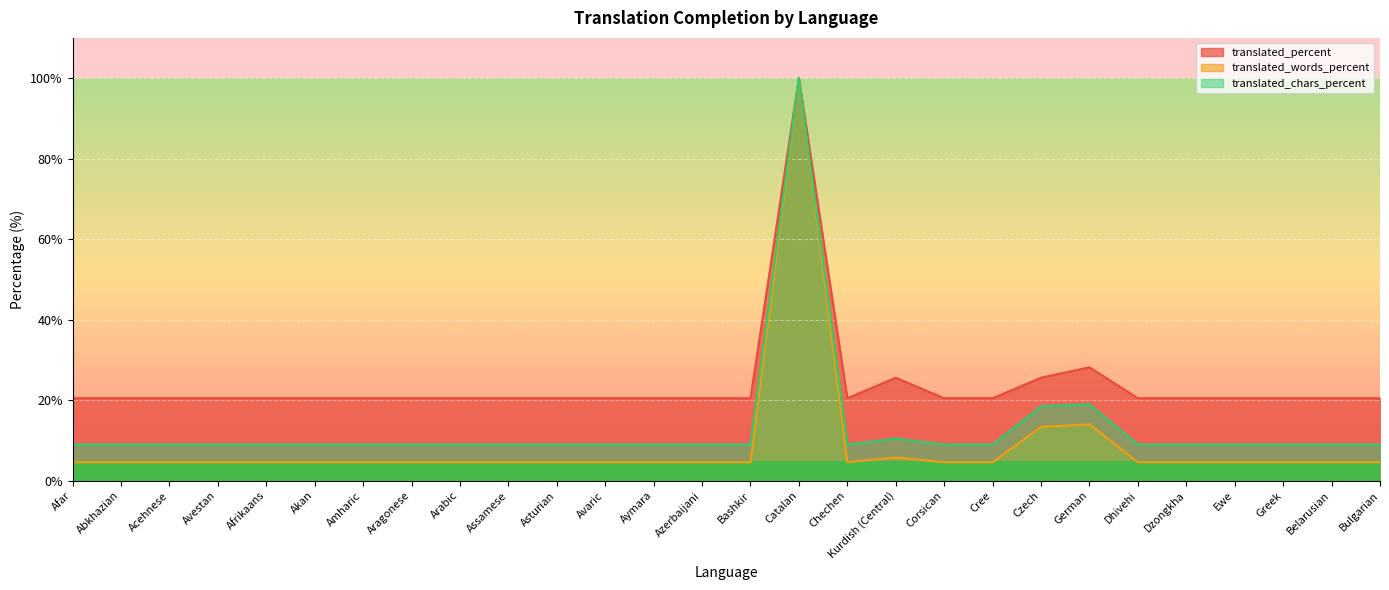

Rank the categories by translated_percent value from highest to lowest.

Catalan, German, Kurdish (Central), Czech, Afar, Abkhazian, Acehnese, Avestan, Afrikaans, Akan, Amharic, Aragonese, Arabic, Assamese, Asturian, Avaric, Aymara, Azerbaijani, Bashkir, Chechen, Corsican, Cree, Dhivehi, Dzongkha, Ewe, Greek, Belarusian, Bulgarian